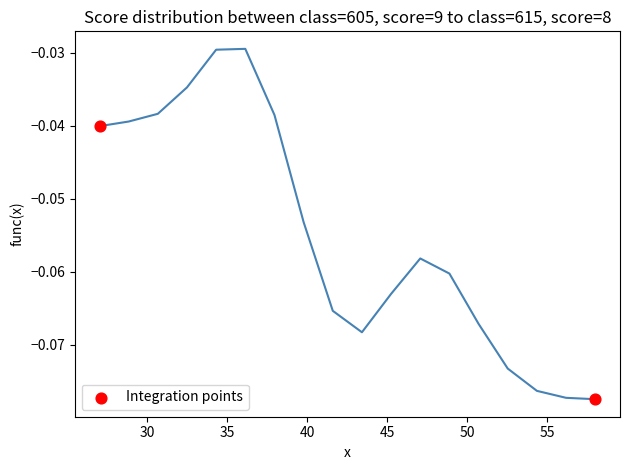

What is the range of X values (max minus min)?

31.0